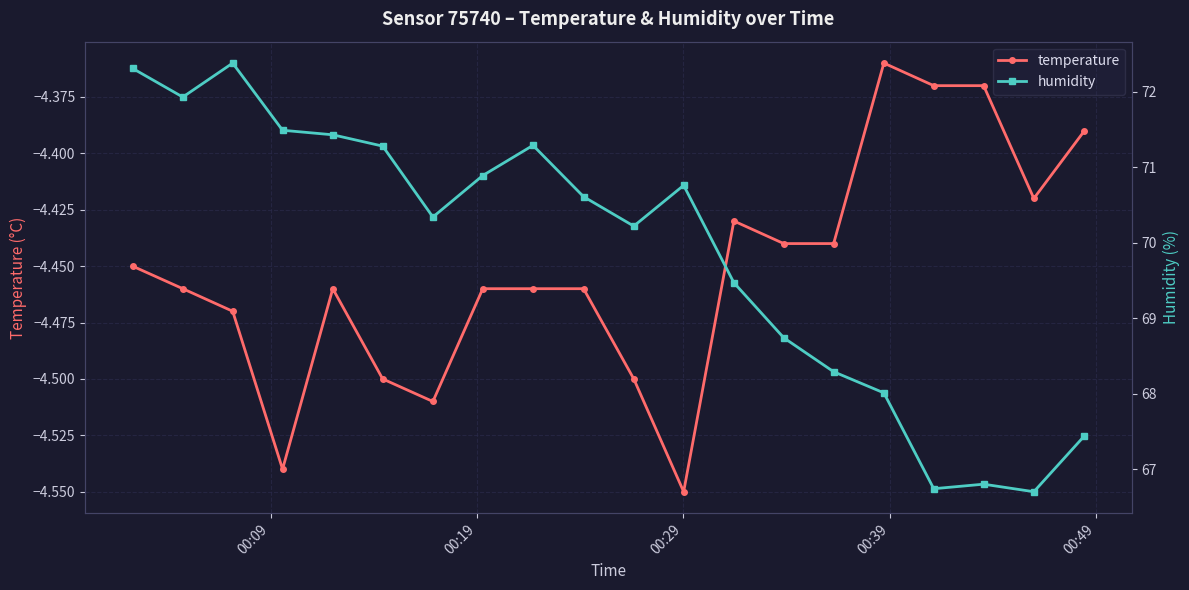

True or false: temperature has more than 2 points higher than both neighbors.

True